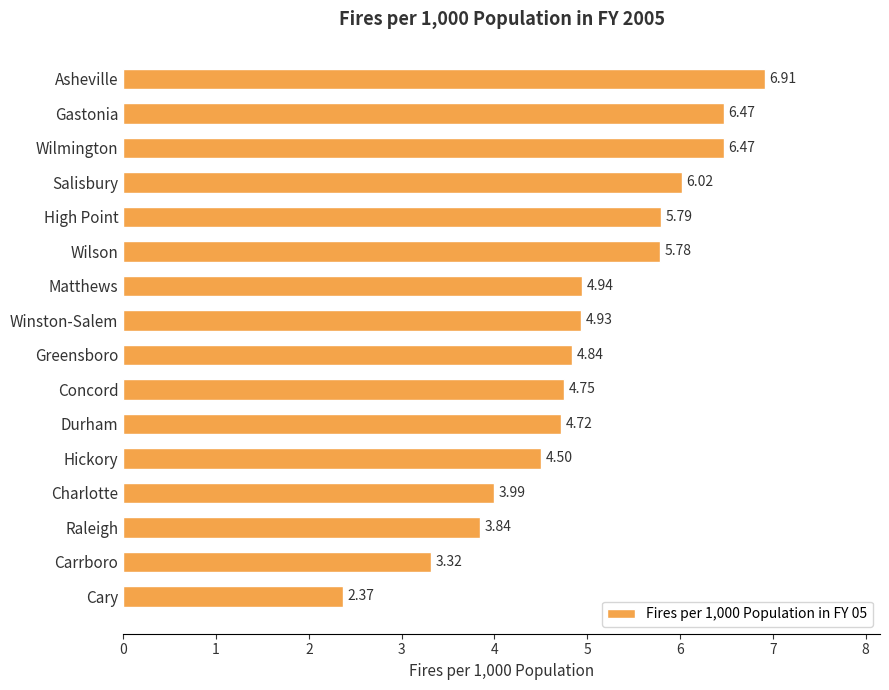

What is the sum of all values?

79.6